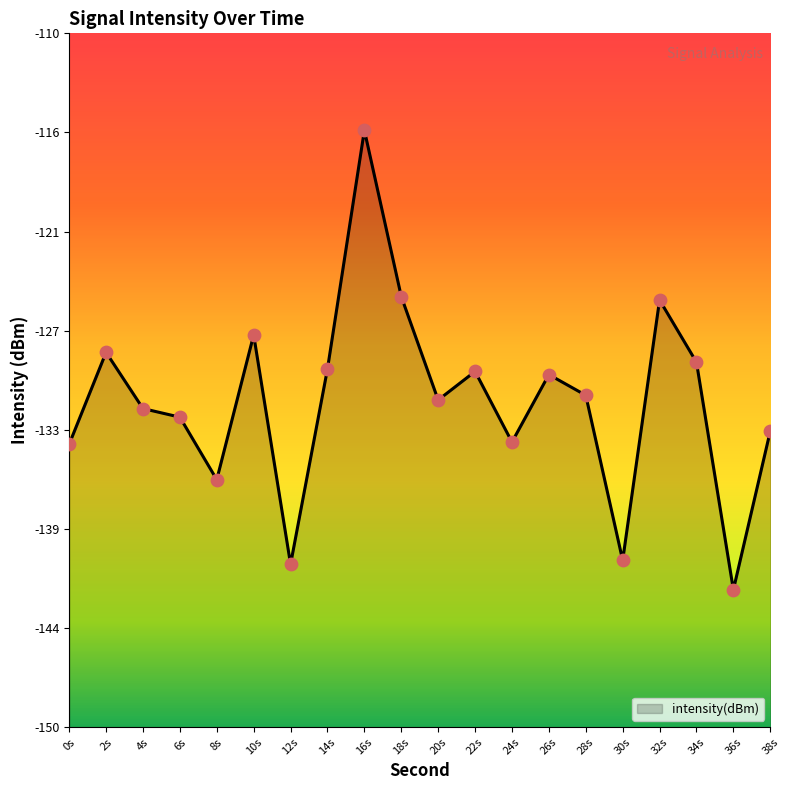

What is the change in value from 22s to 26s?

-0.2